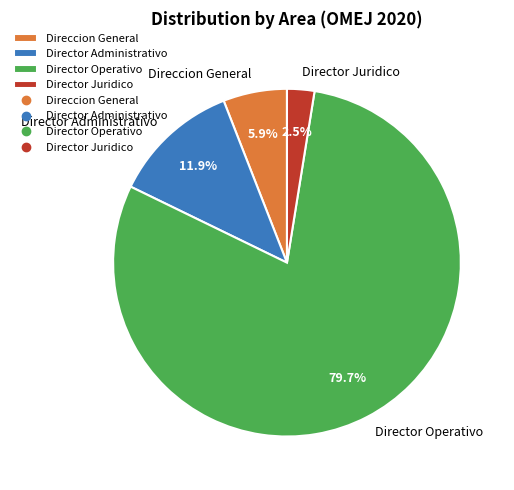

Do Director Juridico and Director Administrativo together represent more than half of the pie?

No